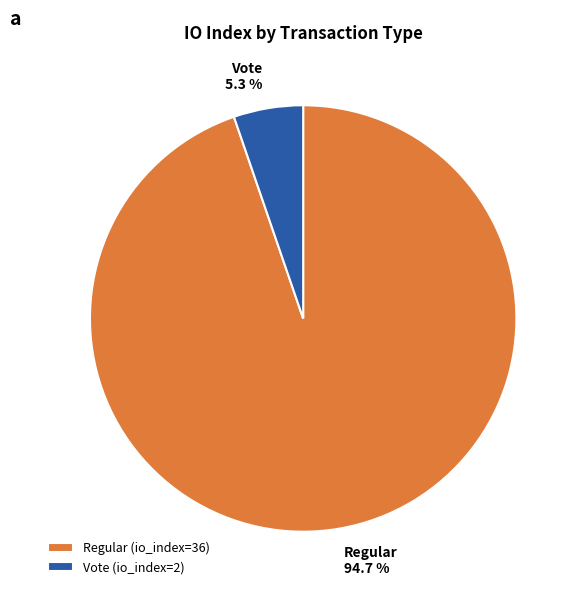

Which has a higher value, Regular (io_index=36) or Vote (io_index=2)?

Regular (io_index=36)